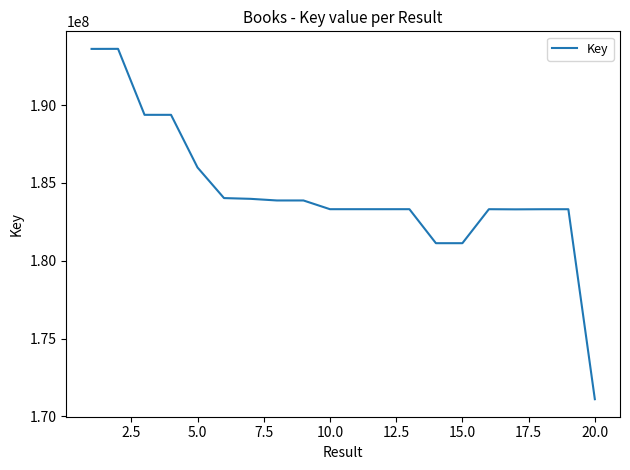

What is the minimum value shown in the chart?

171102277